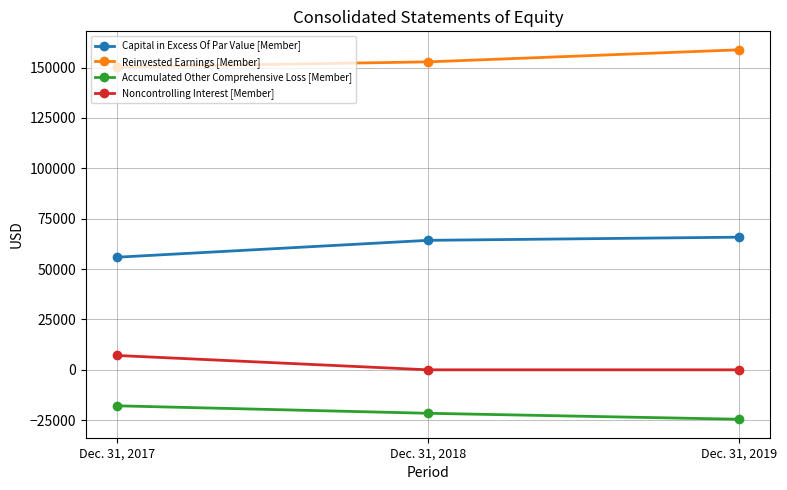

Read the Reinvested Earnings [Member] value at Dec. 31, 2018, to the nearest 50.

152850